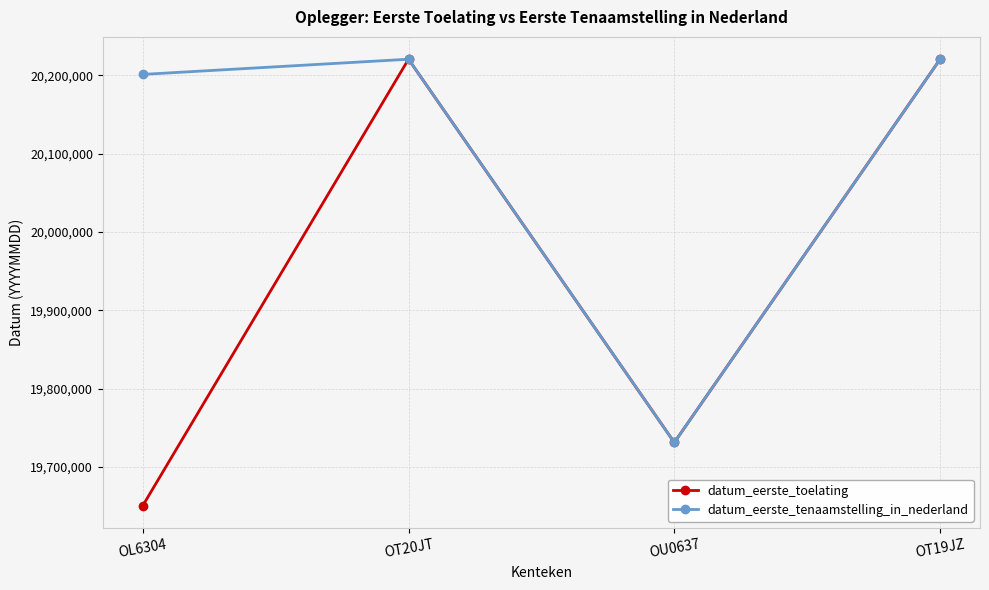

Which series has the widest spread of values?

datum_eerste_toelating